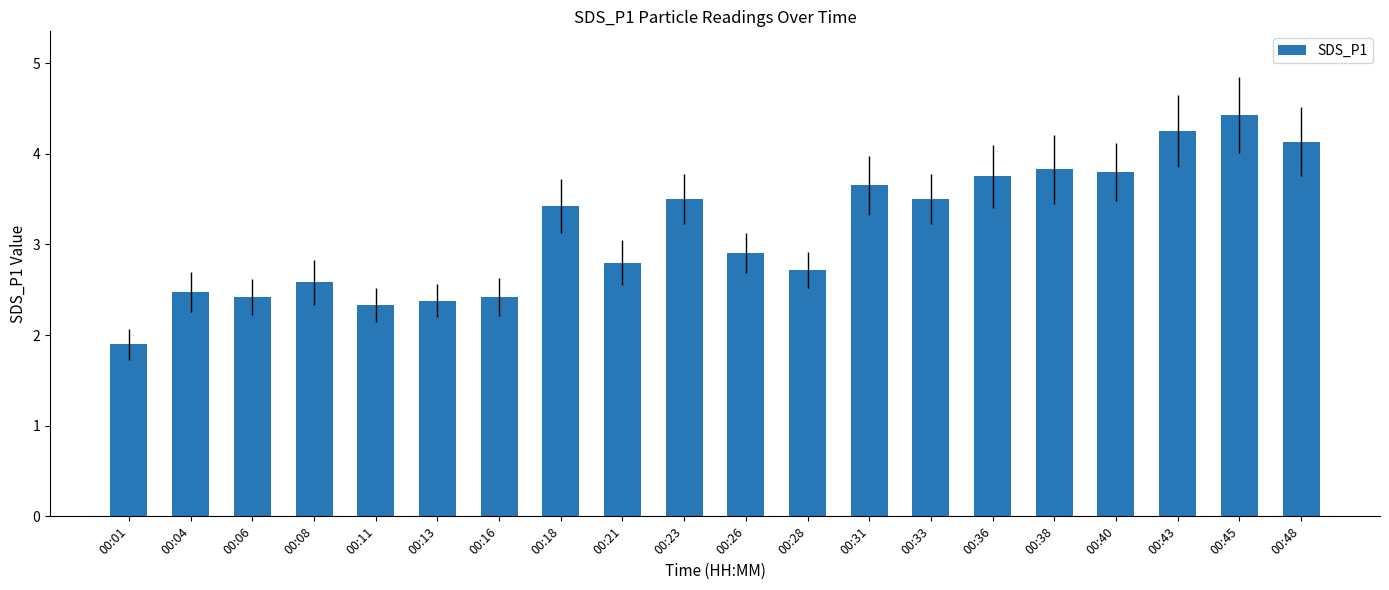

True or false: the data shows 3.6 at 00:31.

True